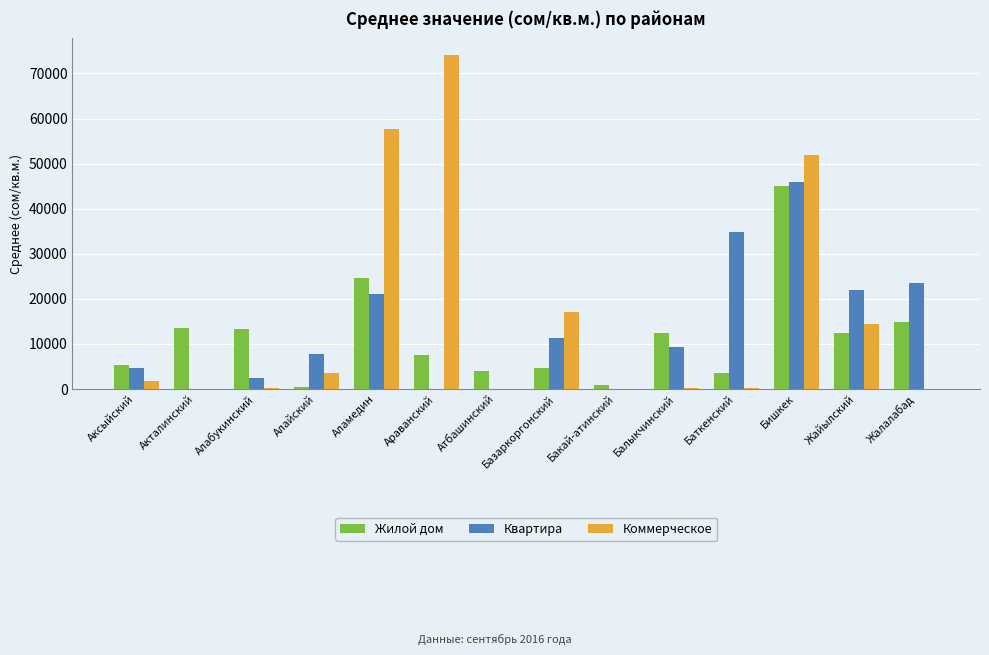

Which label corresponds to the largest value in the chart?

Араванский